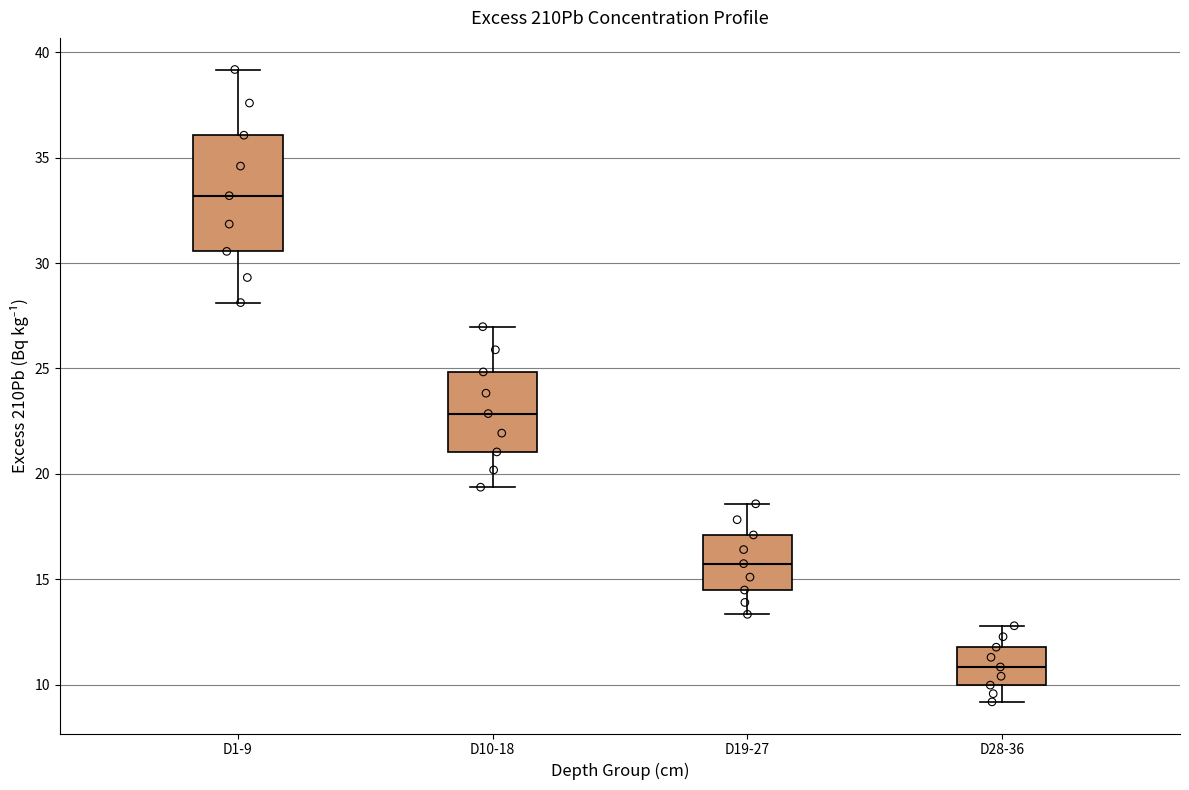

Where is the upper edge of the box for D1-9 on the y-axis? The values are not printed on the chart, so give them approximately, as read against the axis.

36.0